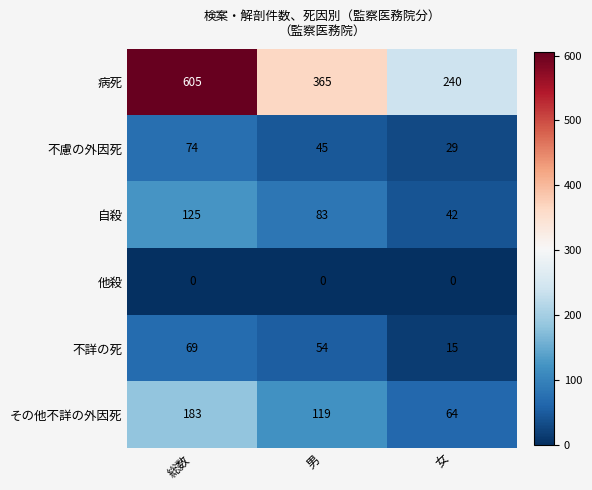

Rank the series by their maximum value, from lowest to highest.

他殺, 不詳の死, 不慮の外因死, 自殺, その他不詳の外因死, 病死